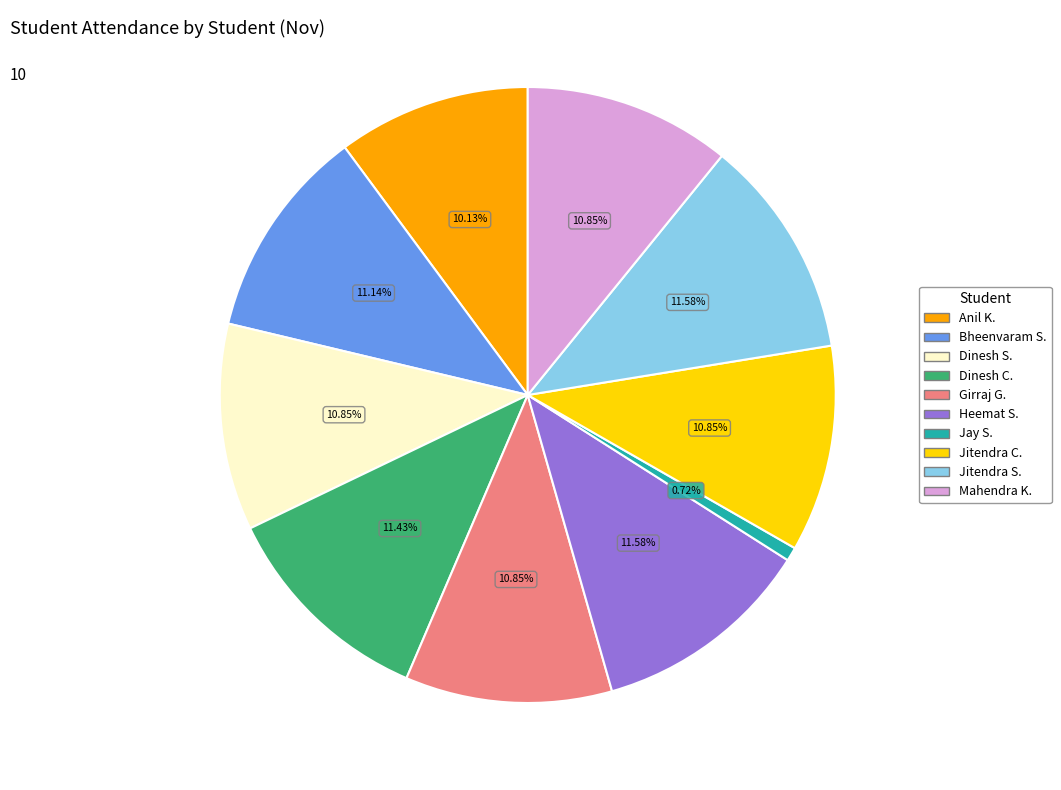

Does any single category account for the majority?

No